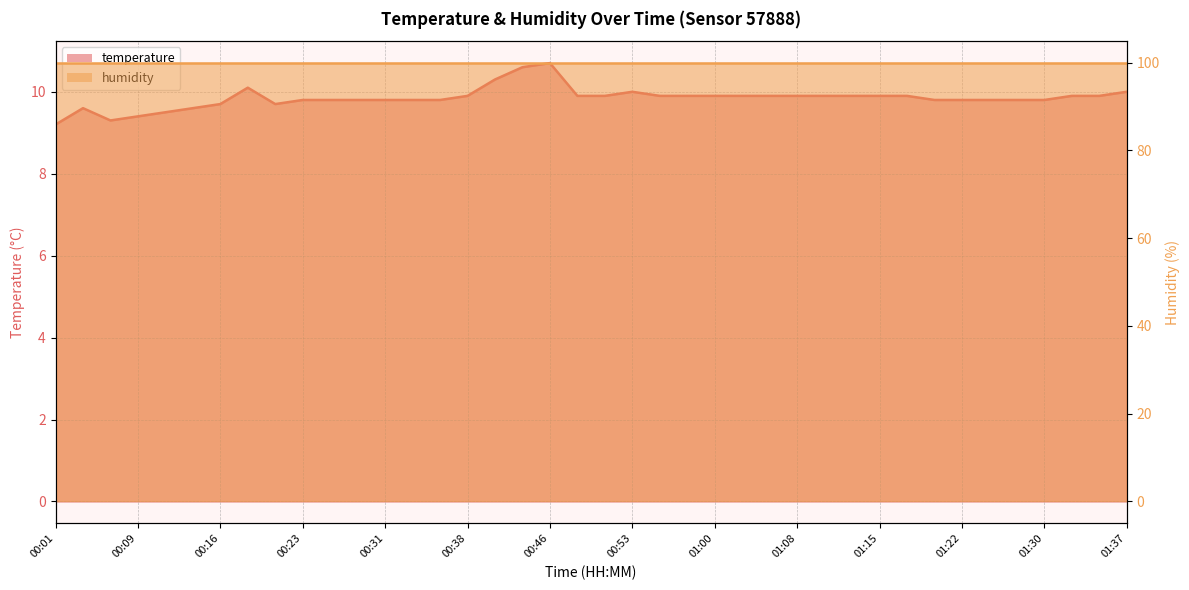

List the labels in order of value, largest first.

00:46, 00:43, 00:41, 00:18, 00:53, 01:37, 00:38, 00:48, 00:50, 00:55, 00:58, 01:00, 01:03, 01:05, 01:08, 01:10, 01:12, 01:15, 01:17, 01:32, 01:34, 00:23, 00:26, 00:28, 00:31, 00:33, 00:36, 01:20, 01:22, 01:25, 01:27, 01:30, 00:16, 00:21, 00:04, 00:14, 00:11, 00:09, 00:06, 00:01